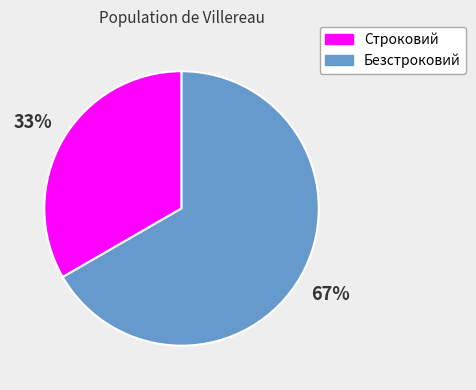

Rank the categories by value from highest to lowest.

Безстроковий, Строковий